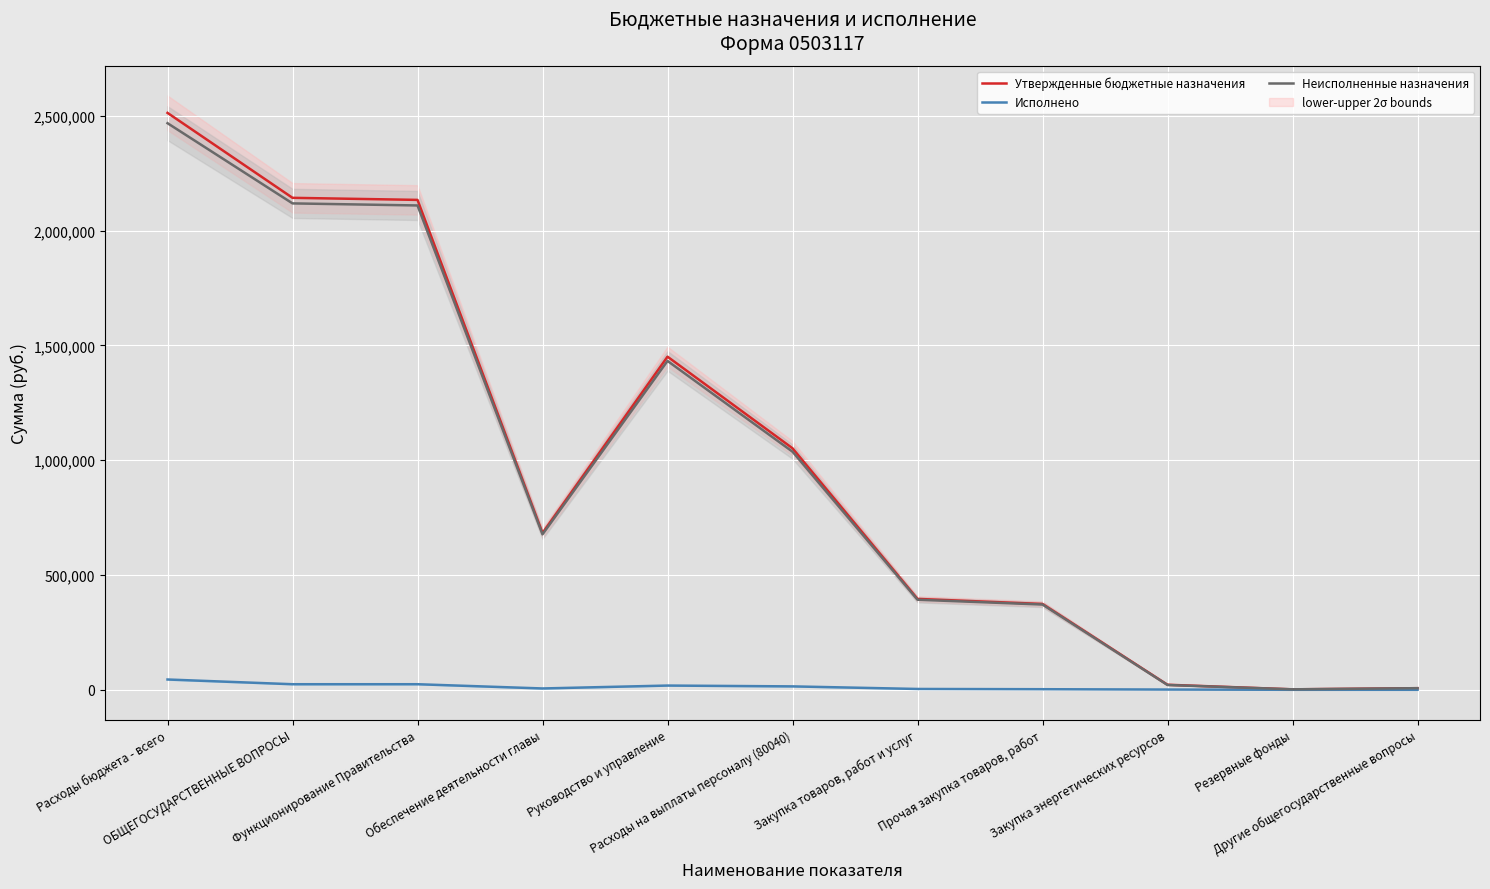

The Неисполненные назначения series shows 917978.0 at Обеспечение деятельности главы. True or false?

False